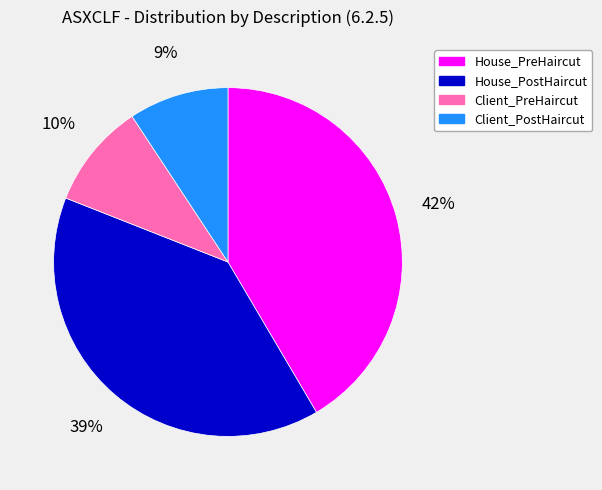

To the nearest percent, what is the difference between the Client_PreHaircut and House_PreHaircut slice percentages?

32%